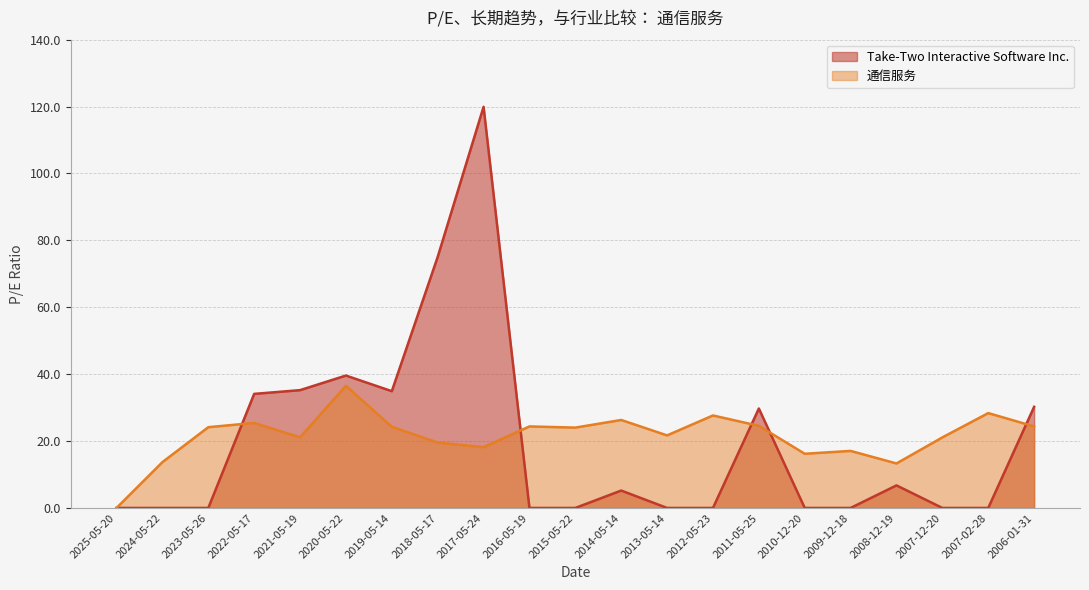

Is the value of 通信服务 at 2006-01-31 greater than the value of Take-Two Interactive Software Inc. at 2024-05-22?

Yes